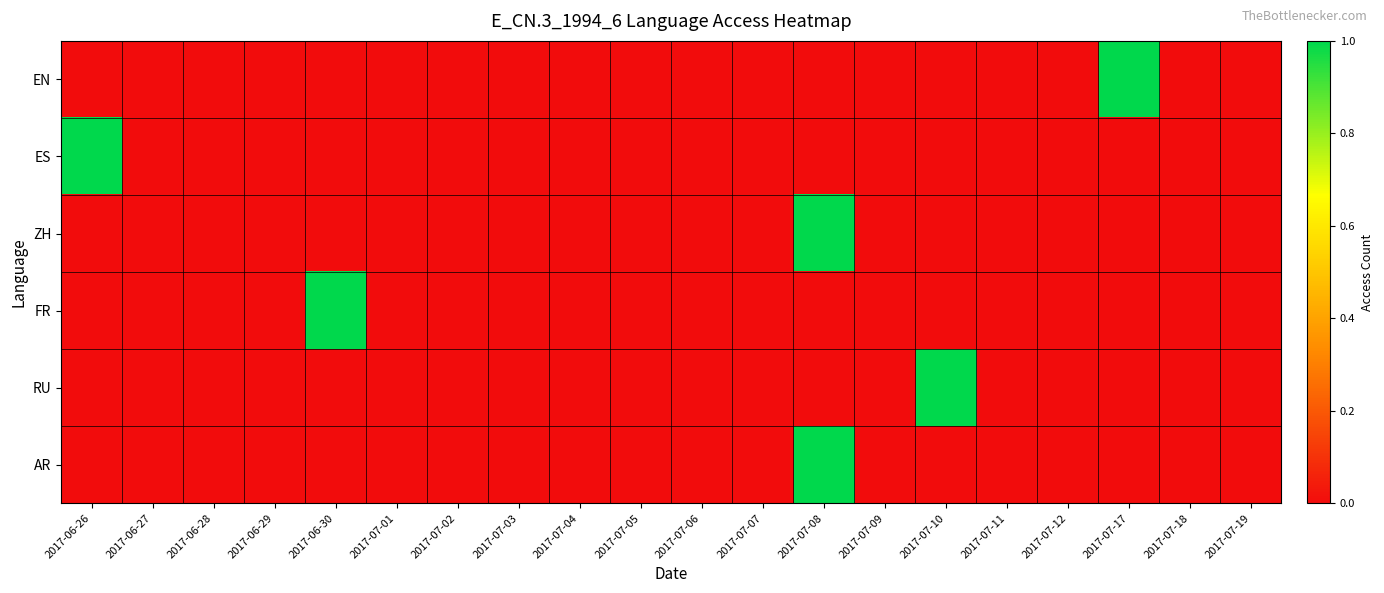

Reading left to right, list all the values displayed in this chart.

EN: 2017-06-26=0	2017-06-27=0	2017-06-28=0	2017-06-29=0	2017-06-30=0	2017-07-01=0	2017-07-02=0	2017-07-03=0	2017-07-04=0	2017-07-05=0	2017-07-06=0	2017-07-07=0	2017-07-08=0	2017-07-09=0	2017-07-10=0	2017-07-11=0	2017-07-12=0	2017-07-17=1	2017-07-18=0	2017-07-19=0
ES: 2017-06-26=1	2017-06-27=0	2017-06-28=0	2017-06-29=0	2017-06-30=0	2017-07-01=0	2017-07-02=0	2017-07-03=0	2017-07-04=0	2017-07-05=0	2017-07-06=0	2017-07-07=0	2017-07-08=0	2017-07-09=0	2017-07-10=0	2017-07-11=0	2017-07-12=0	2017-07-17=0	2017-07-18=0	2017-07-19=0
ZH: 2017-06-26=0	2017-06-27=0	2017-06-28=0	2017-06-29=0	2017-06-30=0	2017-07-01=0	2017-07-02=0	2017-07-03=0	2017-07-04=0	2017-07-05=0	2017-07-06=0	2017-07-07=0	2017-07-08=1	2017-07-09=0	2017-07-10=0	2017-07-11=0	2017-07-12=0	2017-07-17=0	2017-07-18=0	2017-07-19=0
FR: 2017-06-26=0	2017-06-27=0	2017-06-28=0	2017-06-29=0	2017-06-30=1	2017-07-01=0	2017-07-02=0	2017-07-03=0	2017-07-04=0	2017-07-05=0	2017-07-06=0	2017-07-07=0	2017-07-08=0	2017-07-09=0	2017-07-10=0	2017-07-11=0	2017-07-12=0	2017-07-17=0	2017-07-18=0	2017-07-19=0
RU: 2017-06-26=0	2017-06-27=0	2017-06-28=0	2017-06-29=0	2017-06-30=0	2017-07-01=0	2017-07-02=0	2017-07-03=0	2017-07-04=0	2017-07-05=0	2017-07-06=0	2017-07-07=0	2017-07-08=0	2017-07-09=0	2017-07-10=1	2017-07-11=0	2017-07-12=0	2017-07-17=0	2017-07-18=0	2017-07-19=0
AR: 2017-06-26=0	2017-06-27=0	2017-06-28=0	2017-06-29=0	2017-06-30=0	2017-07-01=0	2017-07-02=0	2017-07-03=0	2017-07-04=0	2017-07-05=0	2017-07-06=0	2017-07-07=0	2017-07-08=1	2017-07-09=0	2017-07-10=0	2017-07-11=0	2017-07-12=0	2017-07-17=0	2017-07-18=0	2017-07-19=0